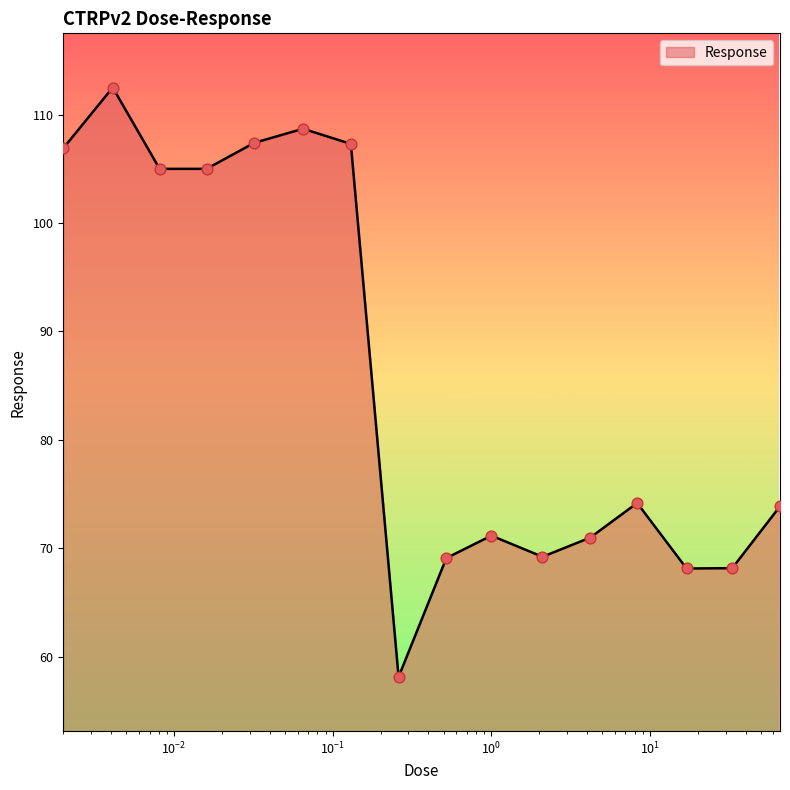

What is the maximum value shown in the chart?

112.5